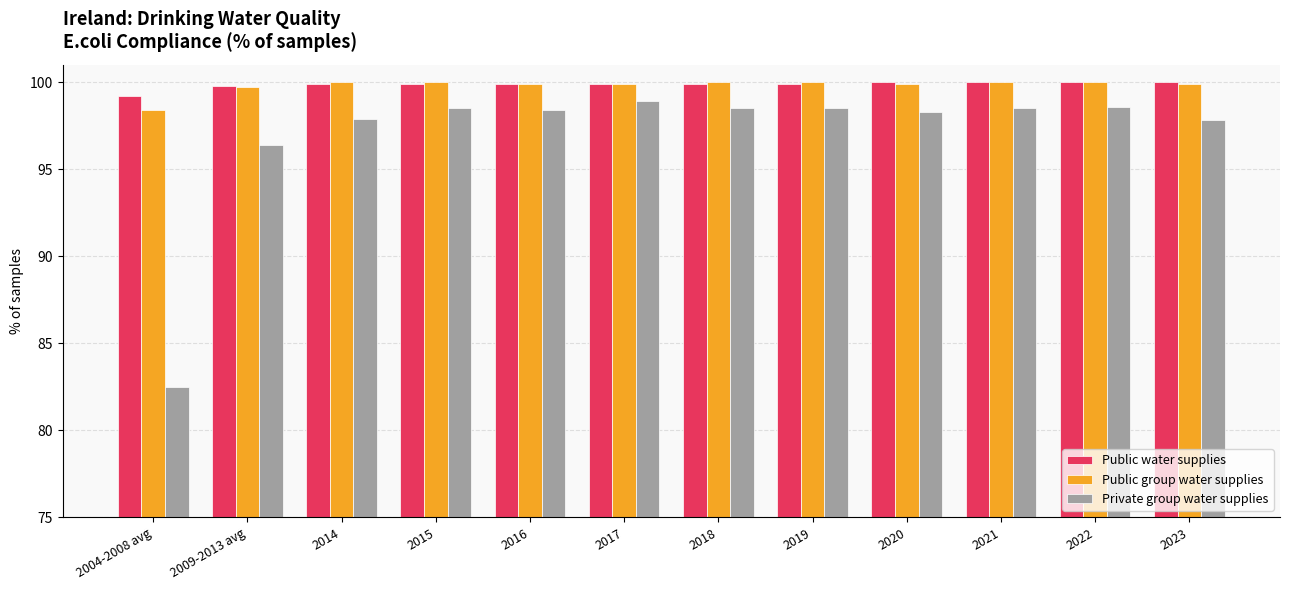

True or false: Public water supplies has a value of 99.8 at 2009-2013 avg.

True